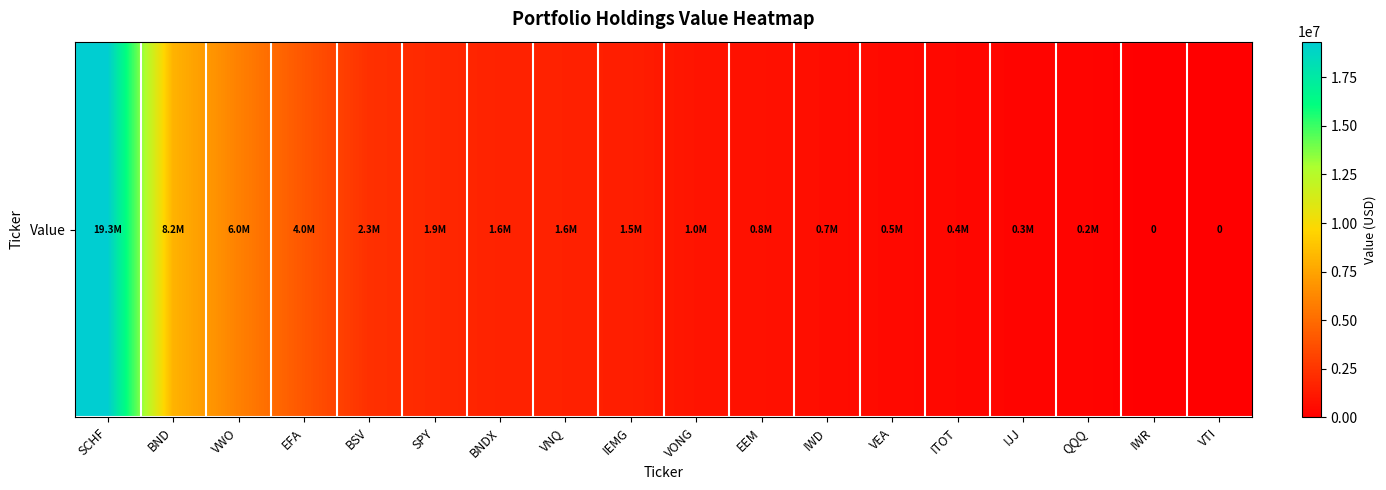

List the labels in order of value, largest first.

SCHF, BND, VWO, EFA, BSV, SPY, BNDX, VNQ, IEMG, VONG, EEM, IWD, VEA, ITOT, IJJ, QQQ, IWR, VTI